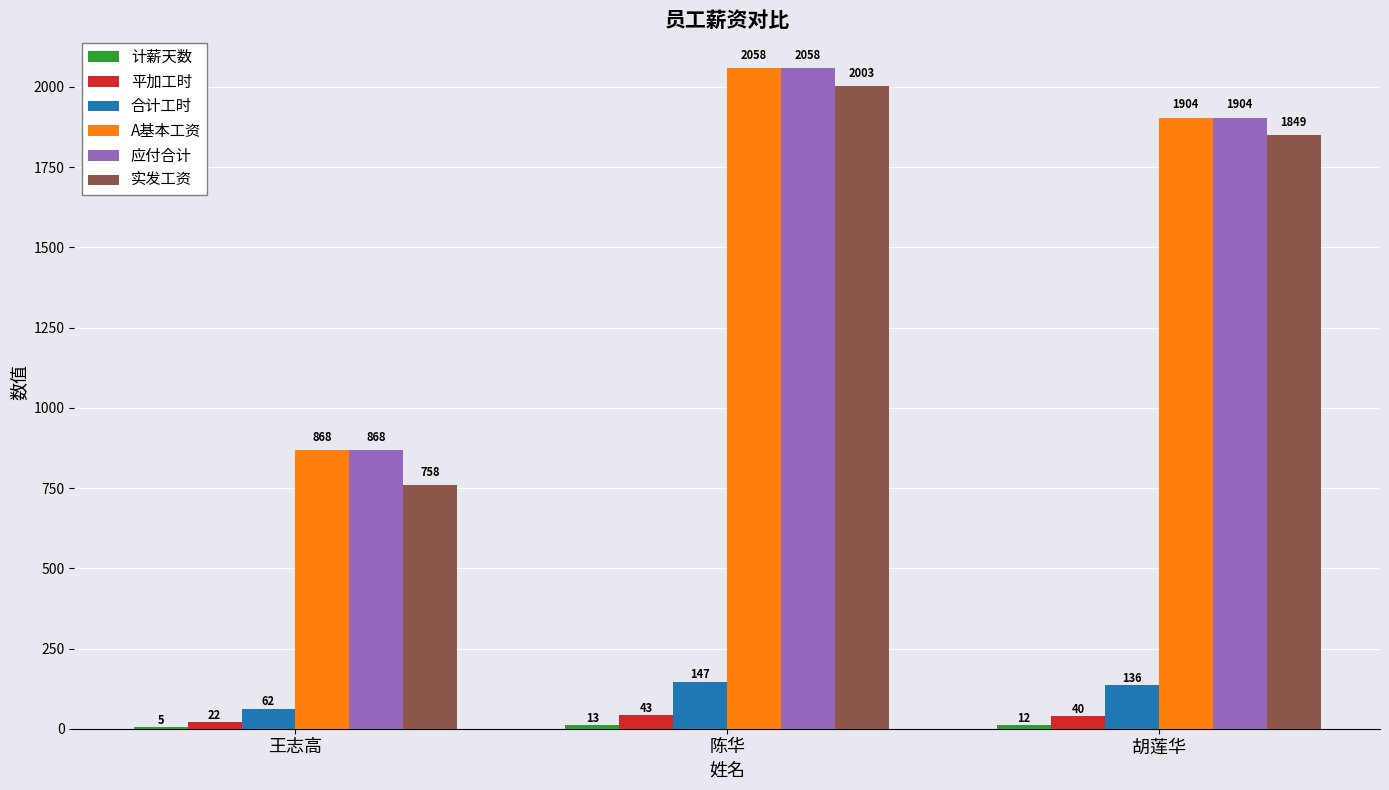

What is the sum of all 应付合计 values?

4830